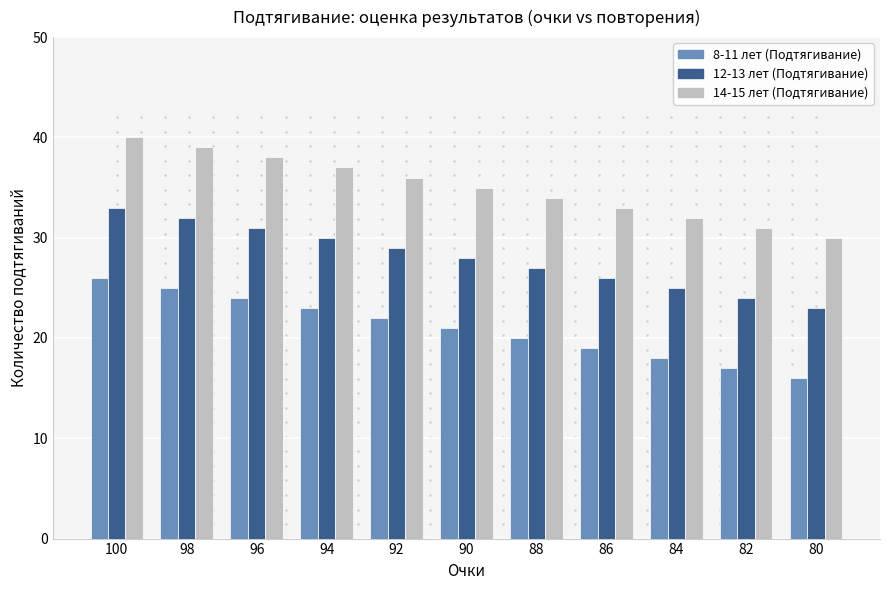

What are all the series names shown in the legend?

8-11 лет (Подтягивание), 12-13 лет (Подтягивание), 14-15 лет (Подтягивание)